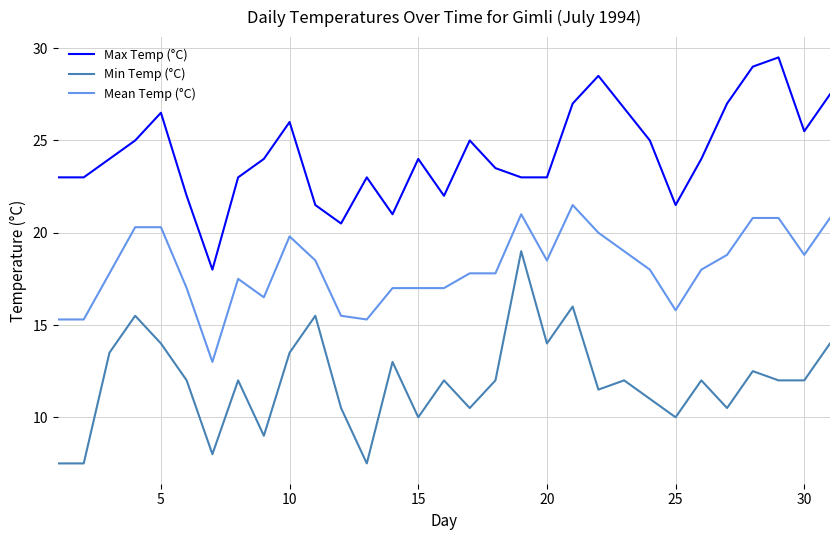

What is the lowest value of the Mean Temp (°C) series?

13.0